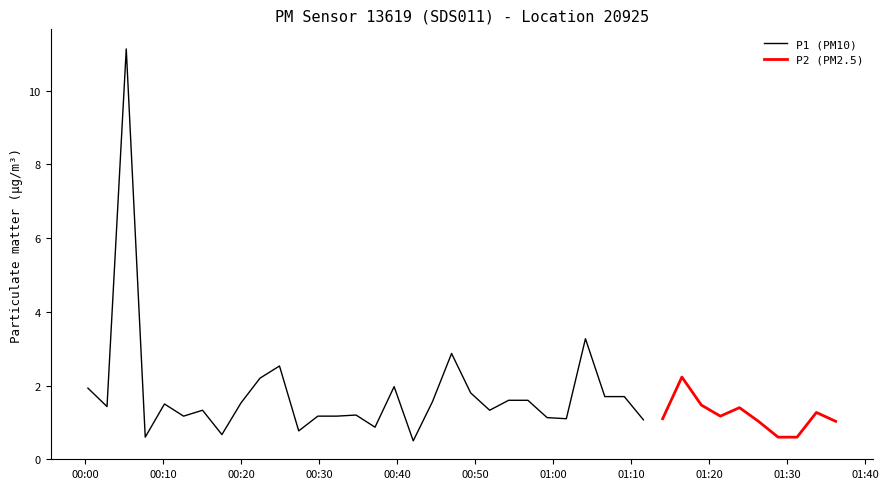

Which series has the widest spread of values?

P1